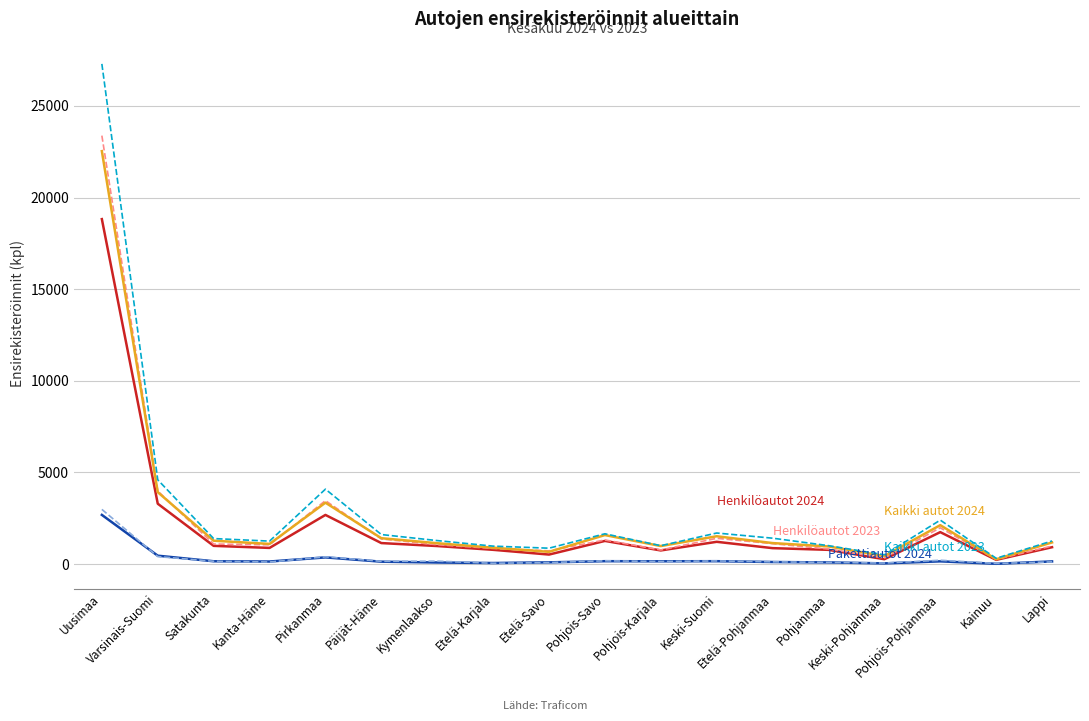

What is the greatest value displayed?

27289